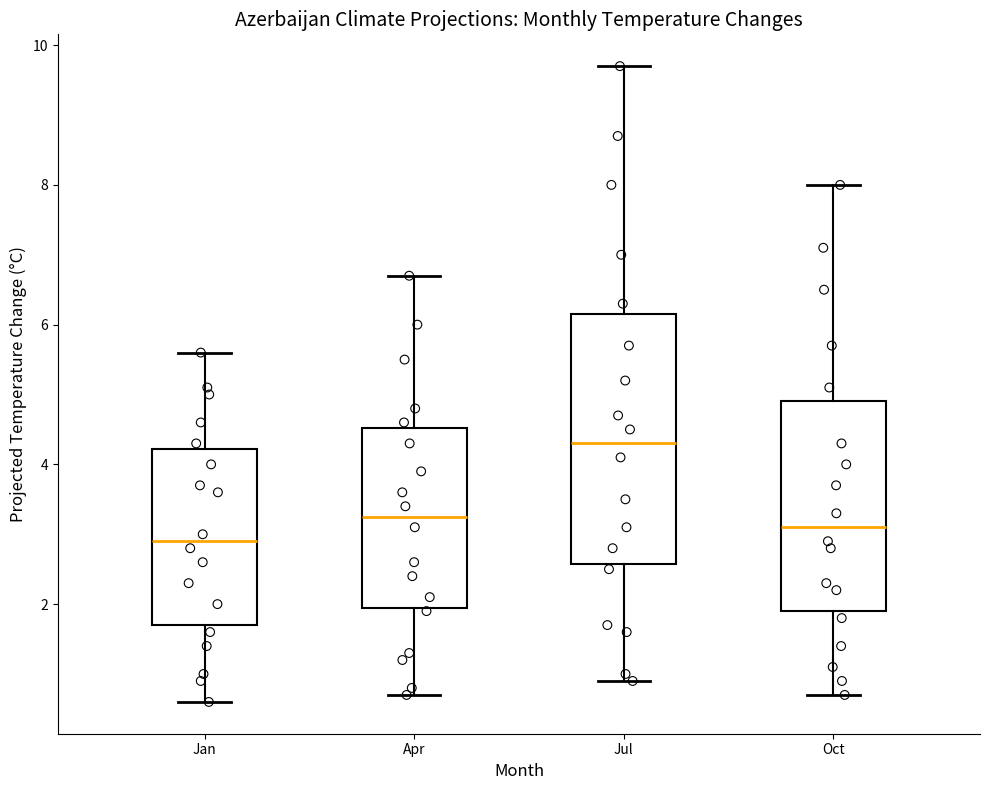

Reading left to right, read every box against the y-axis: the position of its median line, the range the box covers, and the ends of its whiskers. The values are not printed on the chart, so give them approximately, as read against the axis.

Jan: median 3.0, box 1.8 to 4.2, whiskers 0.6 to 5.6
Apr: median 3.2, box 2.0 to 4.6, whiskers 0.8 to 6.8
Jul: median 4.4, box 2.6 to 6.2, whiskers 1.0 to 9.8
Oct: median 3.2, box 2.0 to 5.0, whiskers 0.8 to 8.0